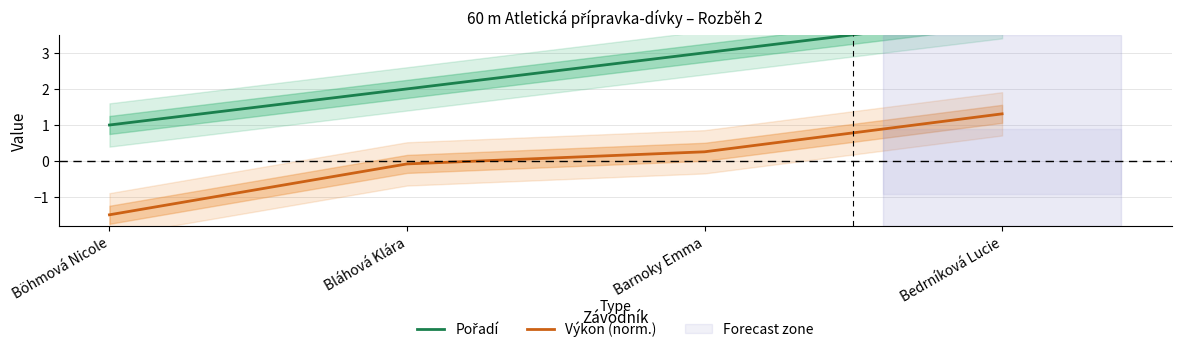

True or false: Výkon (norm.) and Pořadí intersect in this chart.

False